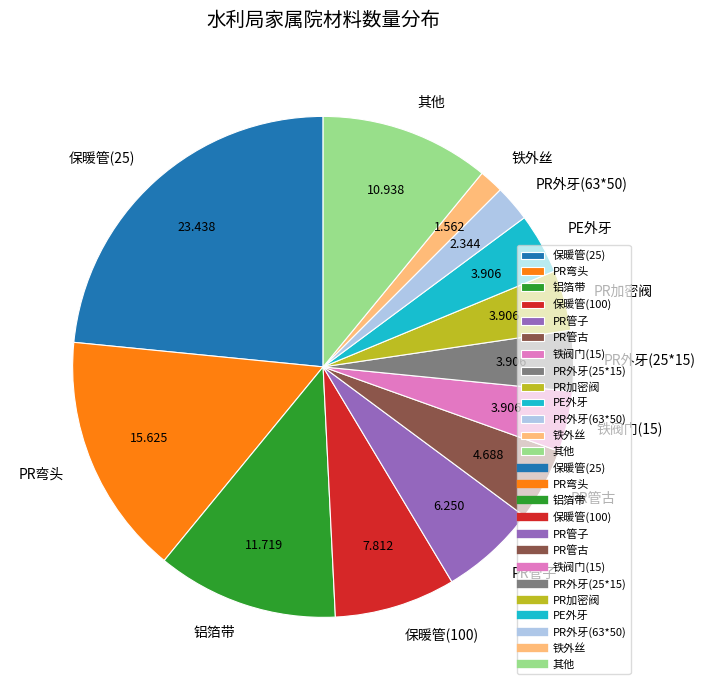

Is the sum of PE外牙 and 保暖管(100) greater than half?

No